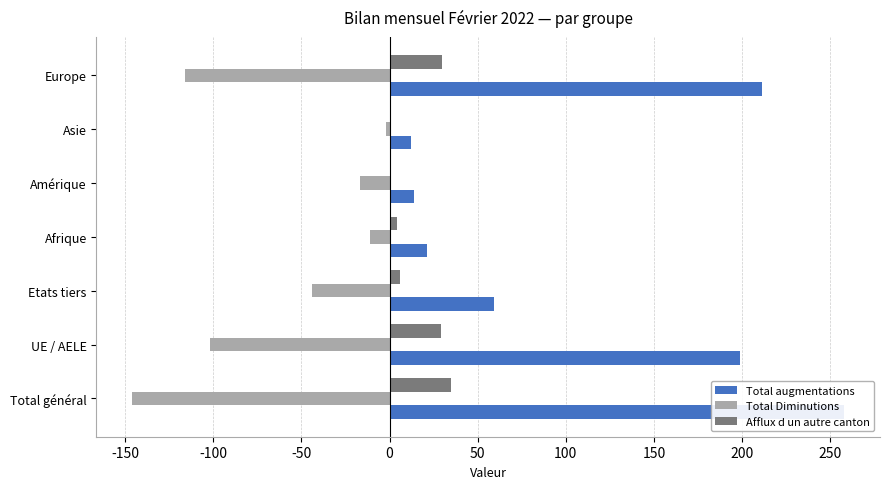

What is the highest value of the Afflux d un autre canton series?

35